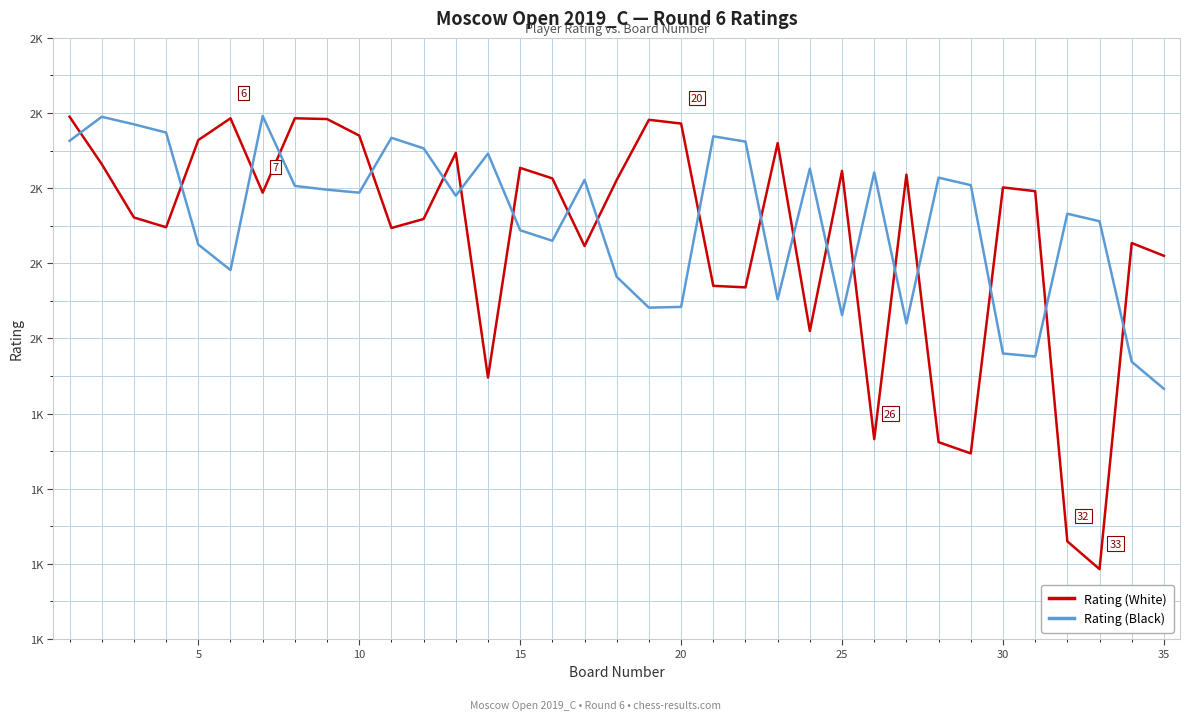

What are all the series names shown in the legend?

Rating (White), Rating (Black)